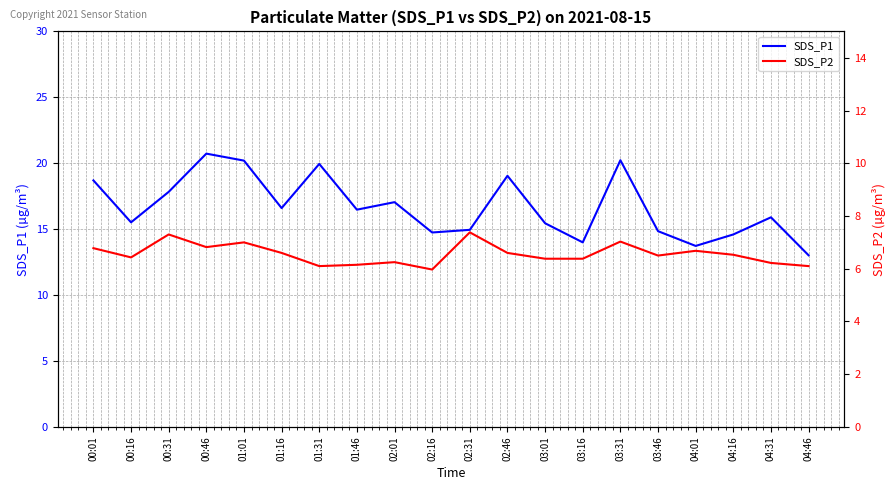

Is it true that SDS_P1 equals 16.6 at 01:16?

True